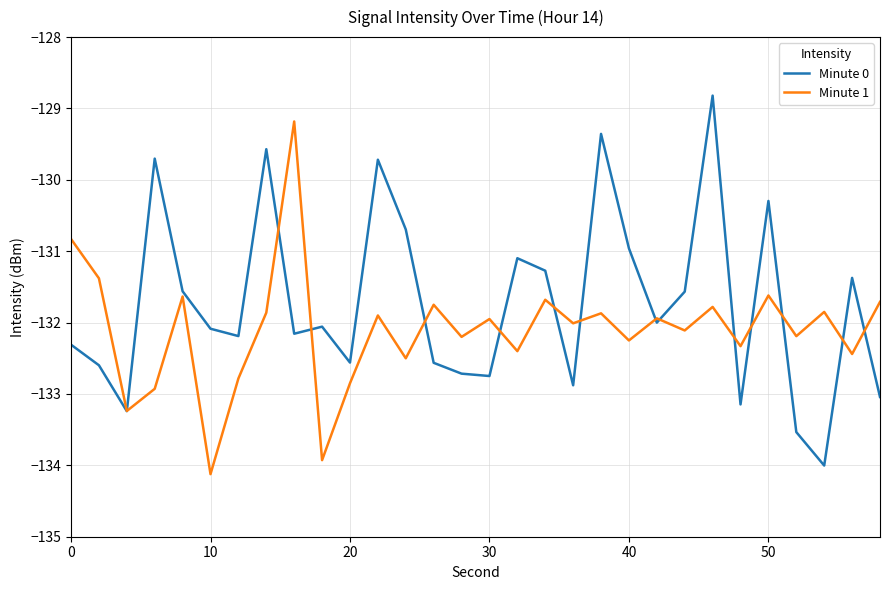

What is the maximum value shown in the chart?

-128.8